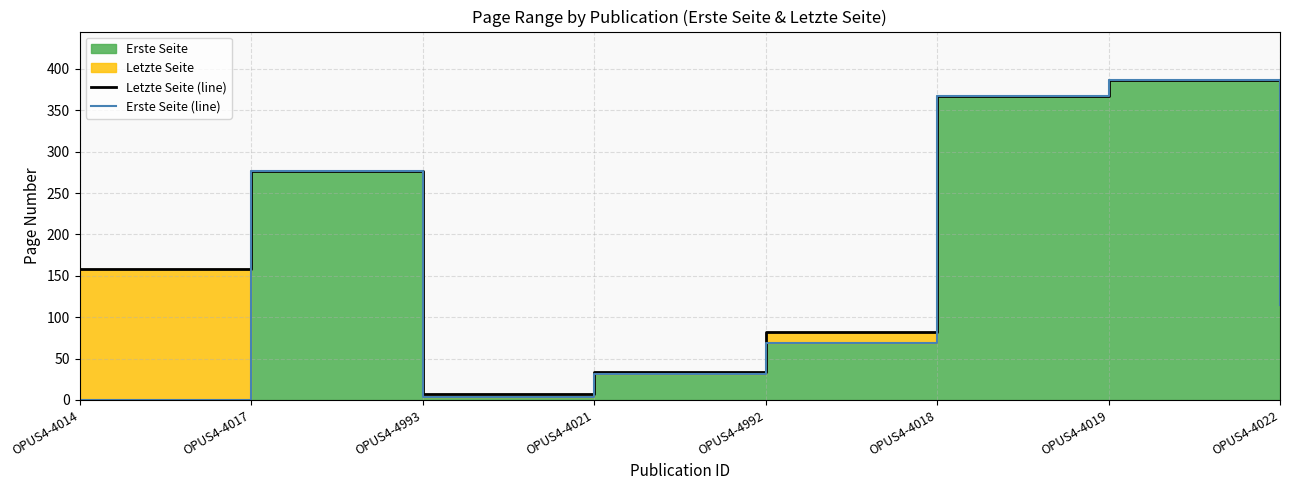

At which label is Letzte Seite (line) closest to 197?

OPUS4-4014